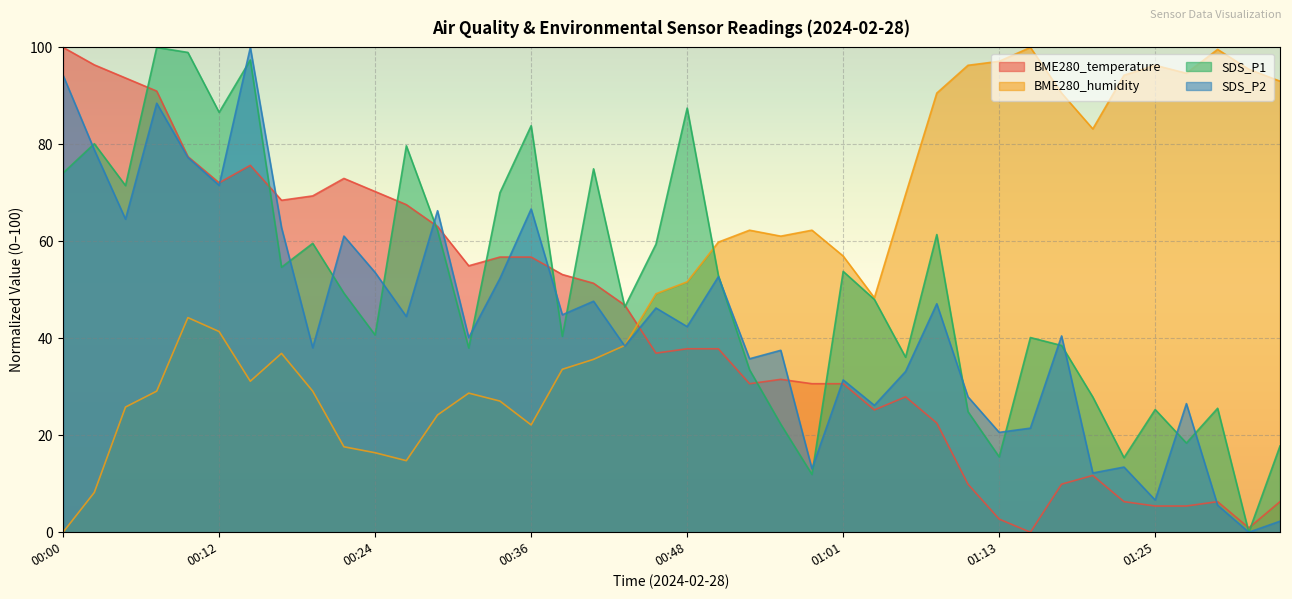

After their last crossing, which series has the higher values: SDS_P1 or SDS_P2?

SDS_P1